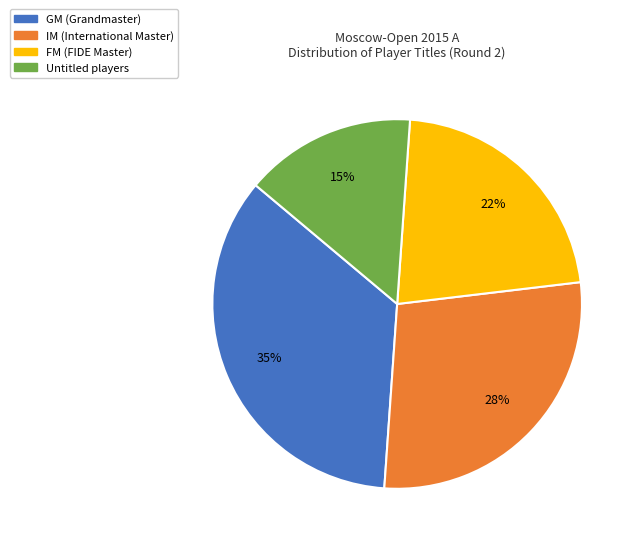

To the nearest percent, what is the difference between the largest and smallest slice percentages?

20%